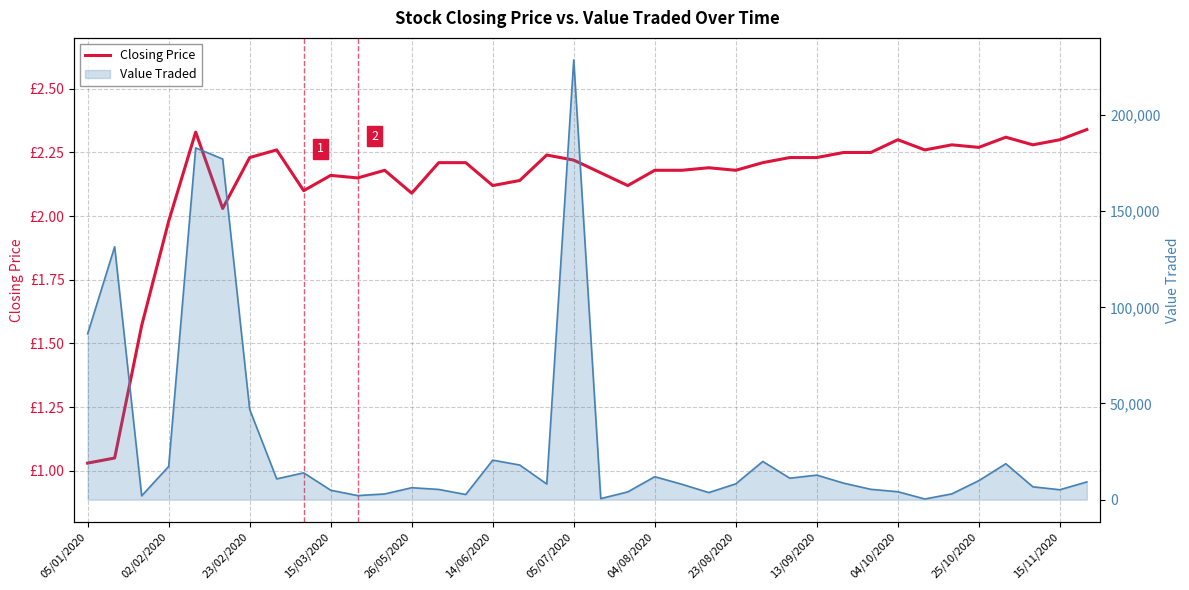

Count the number of categories in the chart.

38